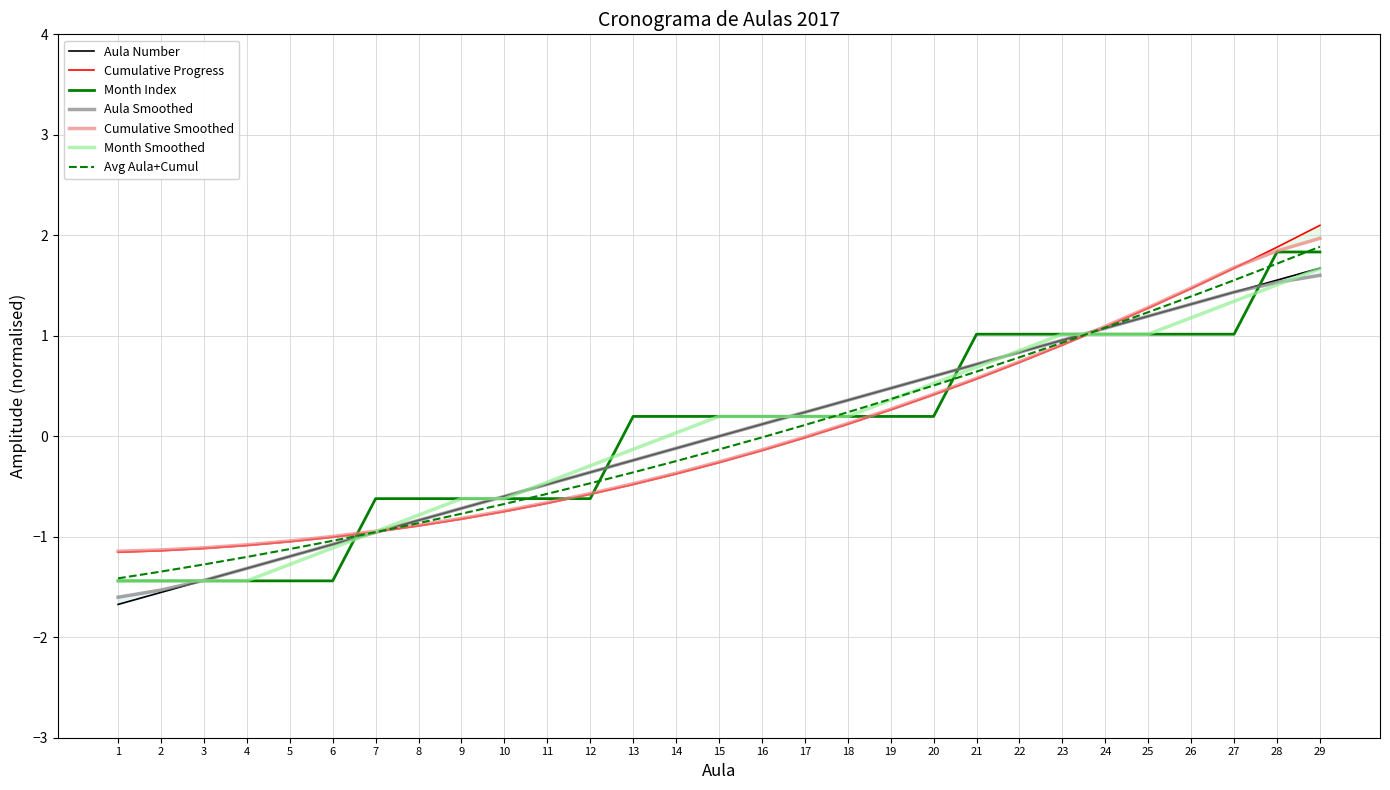

True or false: Aula Number and Cumulative Progress intersect in this chart.

True